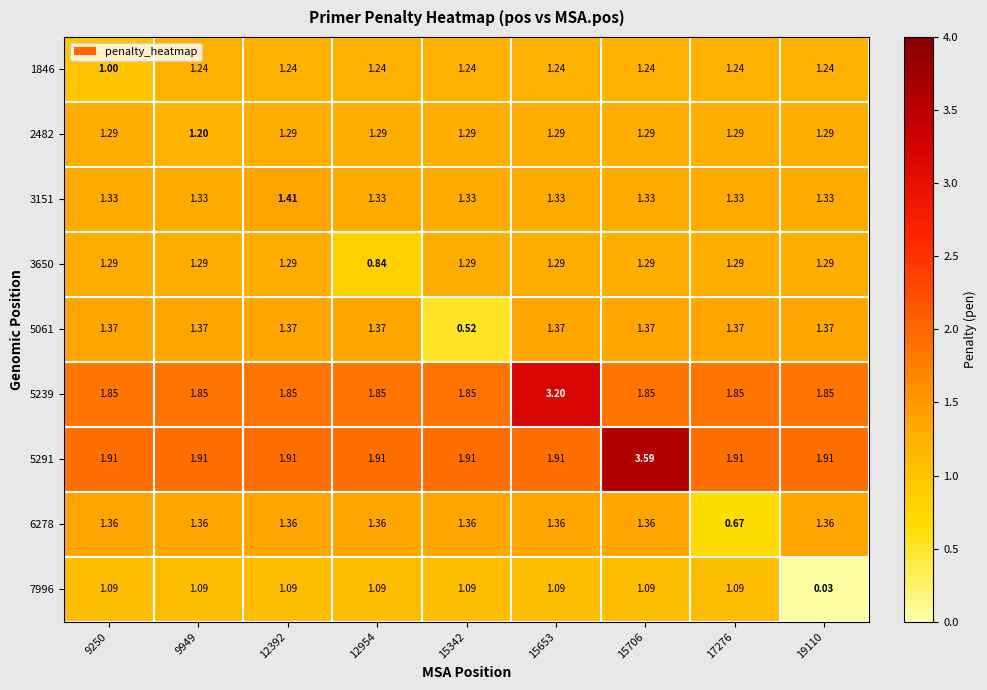

Is the value of 5291 at 12392 greater than the value of 1846 at 19110?

Yes